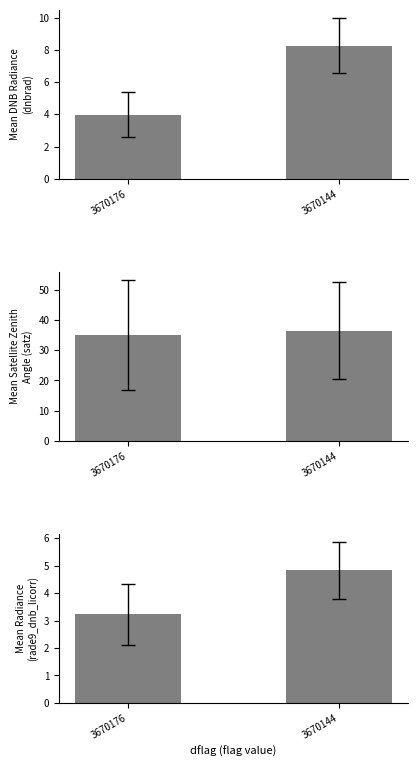

Does the chart contain stacked bars?

No